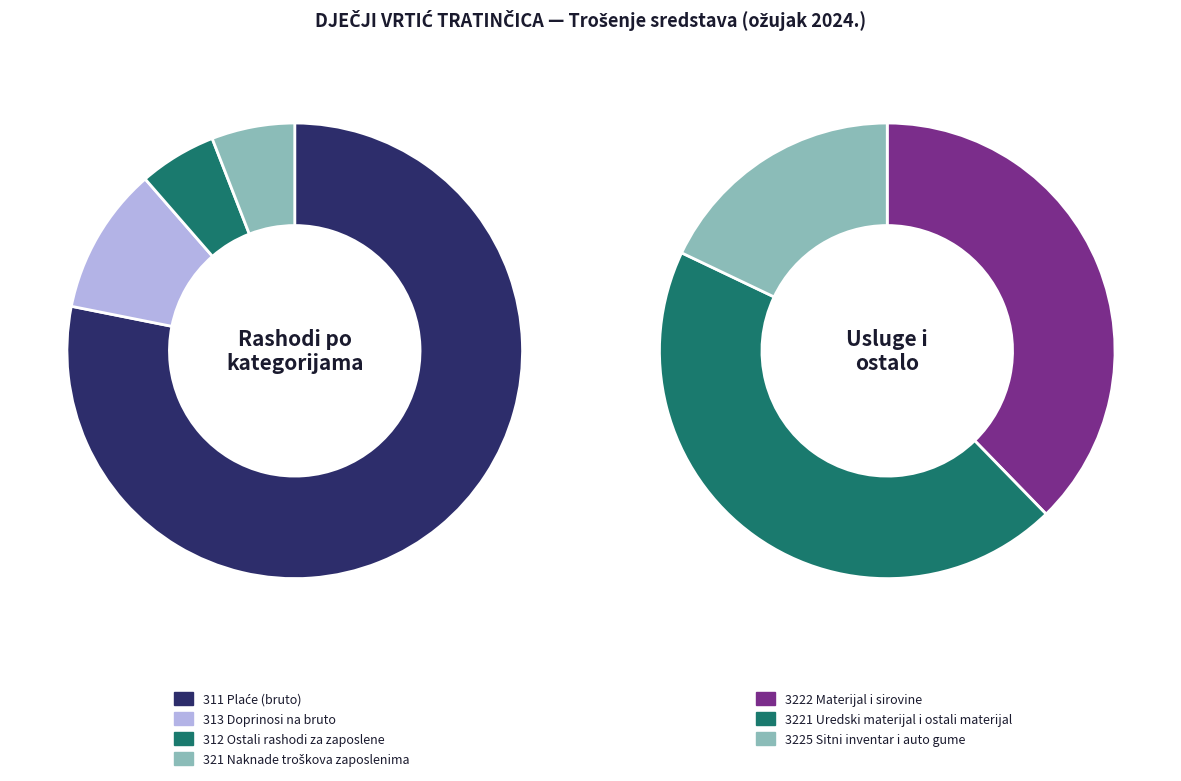

Count the number of slices in the pie.

7